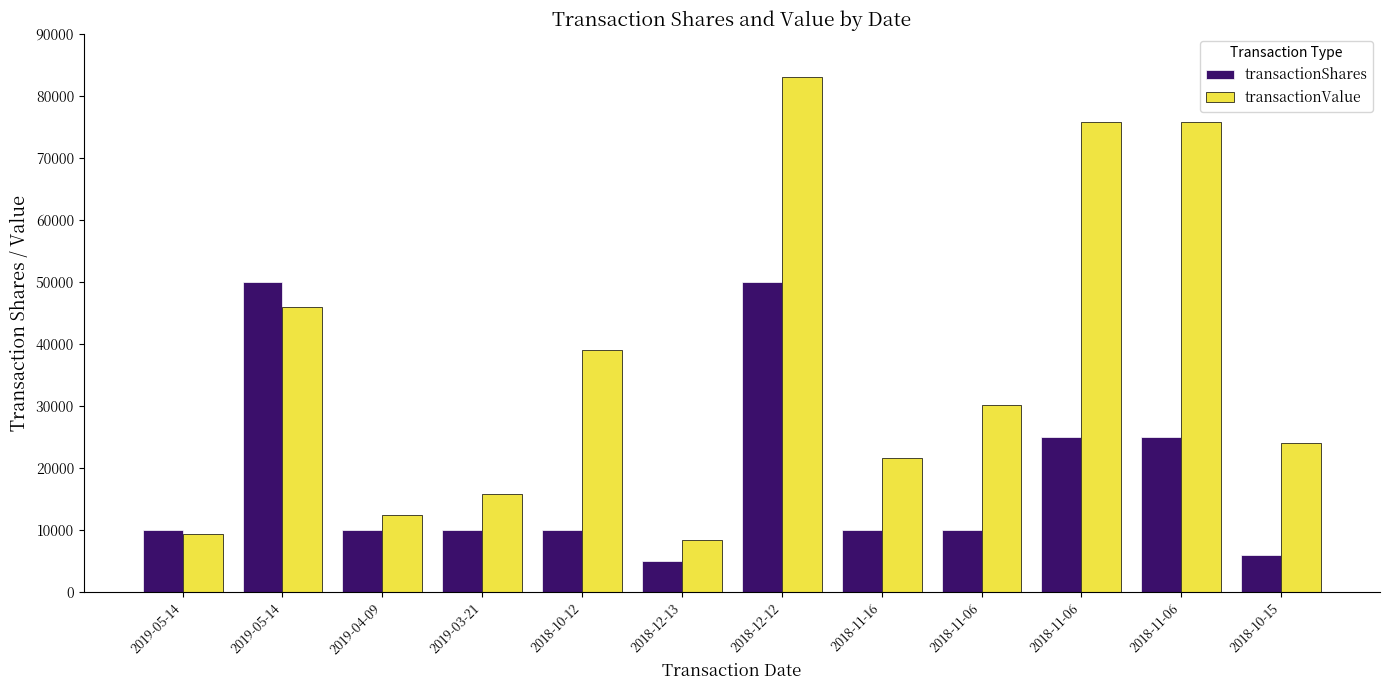

List the labels in order of transactionValue value, smallest first.

2018-12-13, 2019-05-14, 2019-04-09, 2019-03-21, 2018-11-16, 2018-10-15, 2018-11-06, 2018-10-12, 2019-05-14, 2018-11-06, 2018-11-06, 2018-12-12